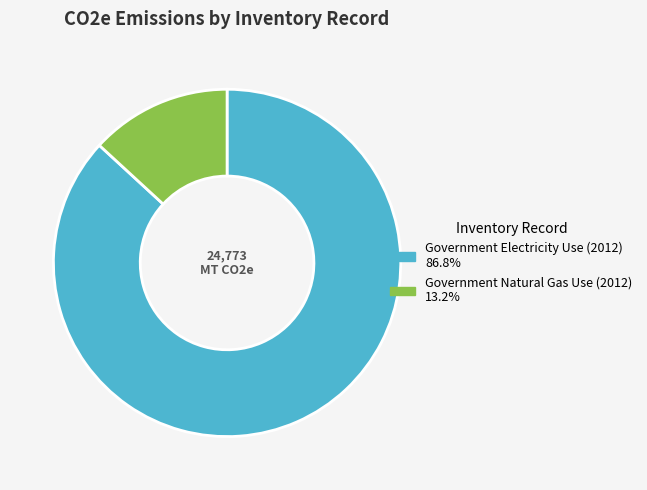

Is there a majority slice in this chart?

Yes